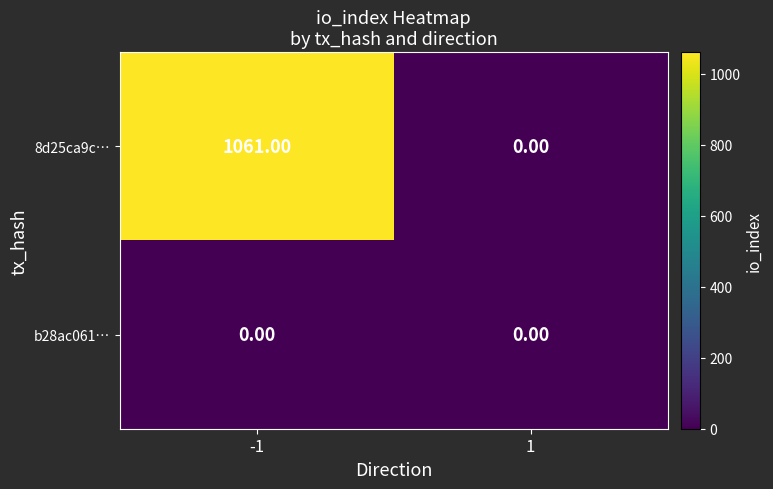

What is the difference between the maximum and minimum values in the 8d25ca9c… series?

1061